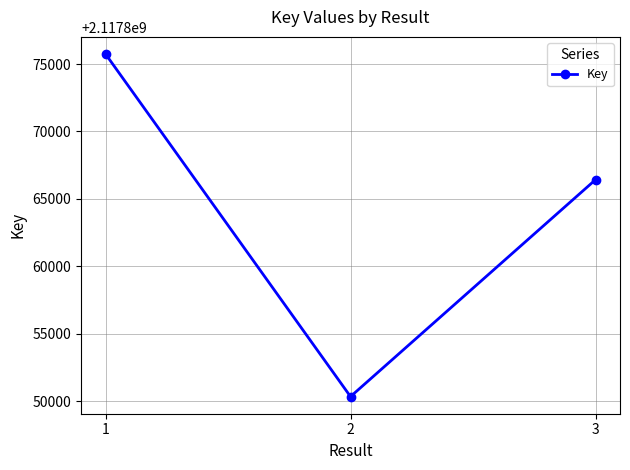

How many lines are shown in the chart?

1